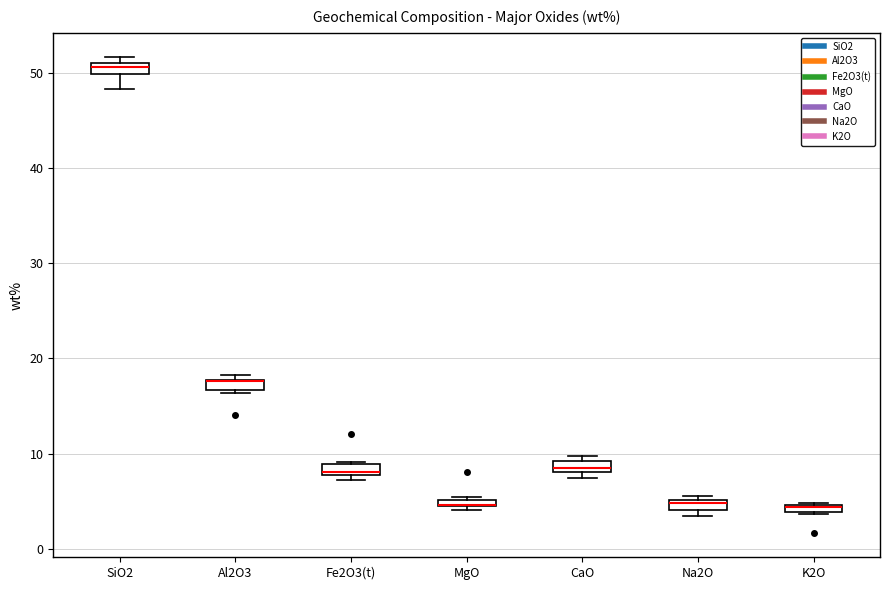

Where is the upper edge of the box for Fe2O3(t) on the y-axis? The values are not printed on the chart, so give them approximately, as read against the axis.

9